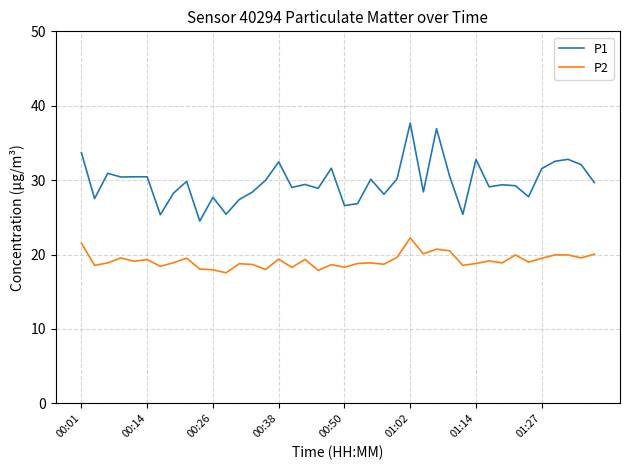

True or false: P2 and P1 intersect in this chart.

False